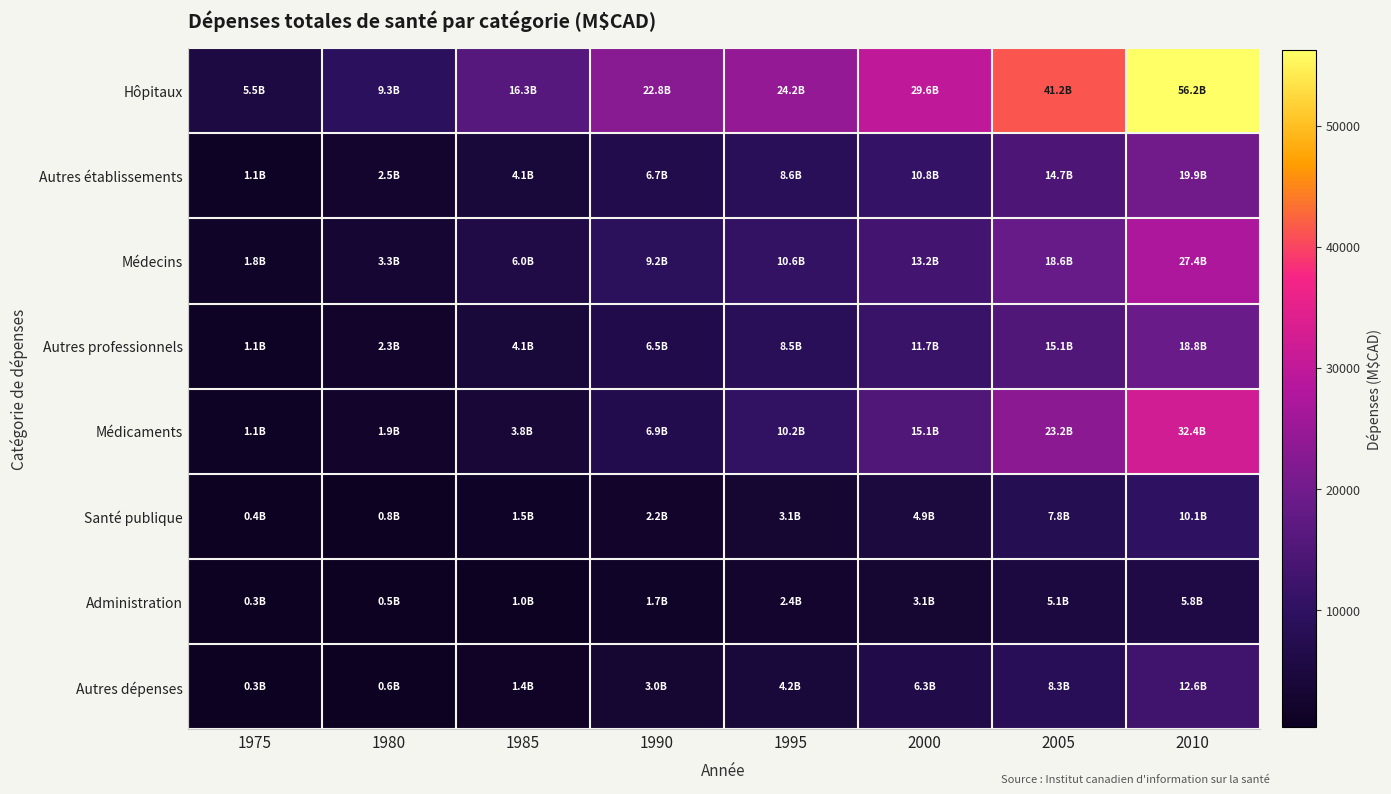

How many data points does each series have?

8